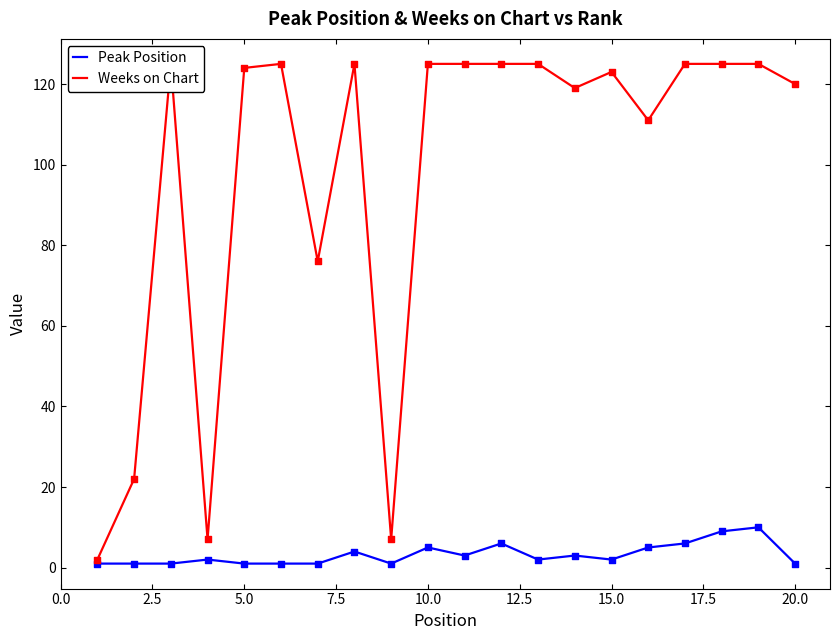

What are all the series names shown in the legend?

Peak Position, Weeks on Chart